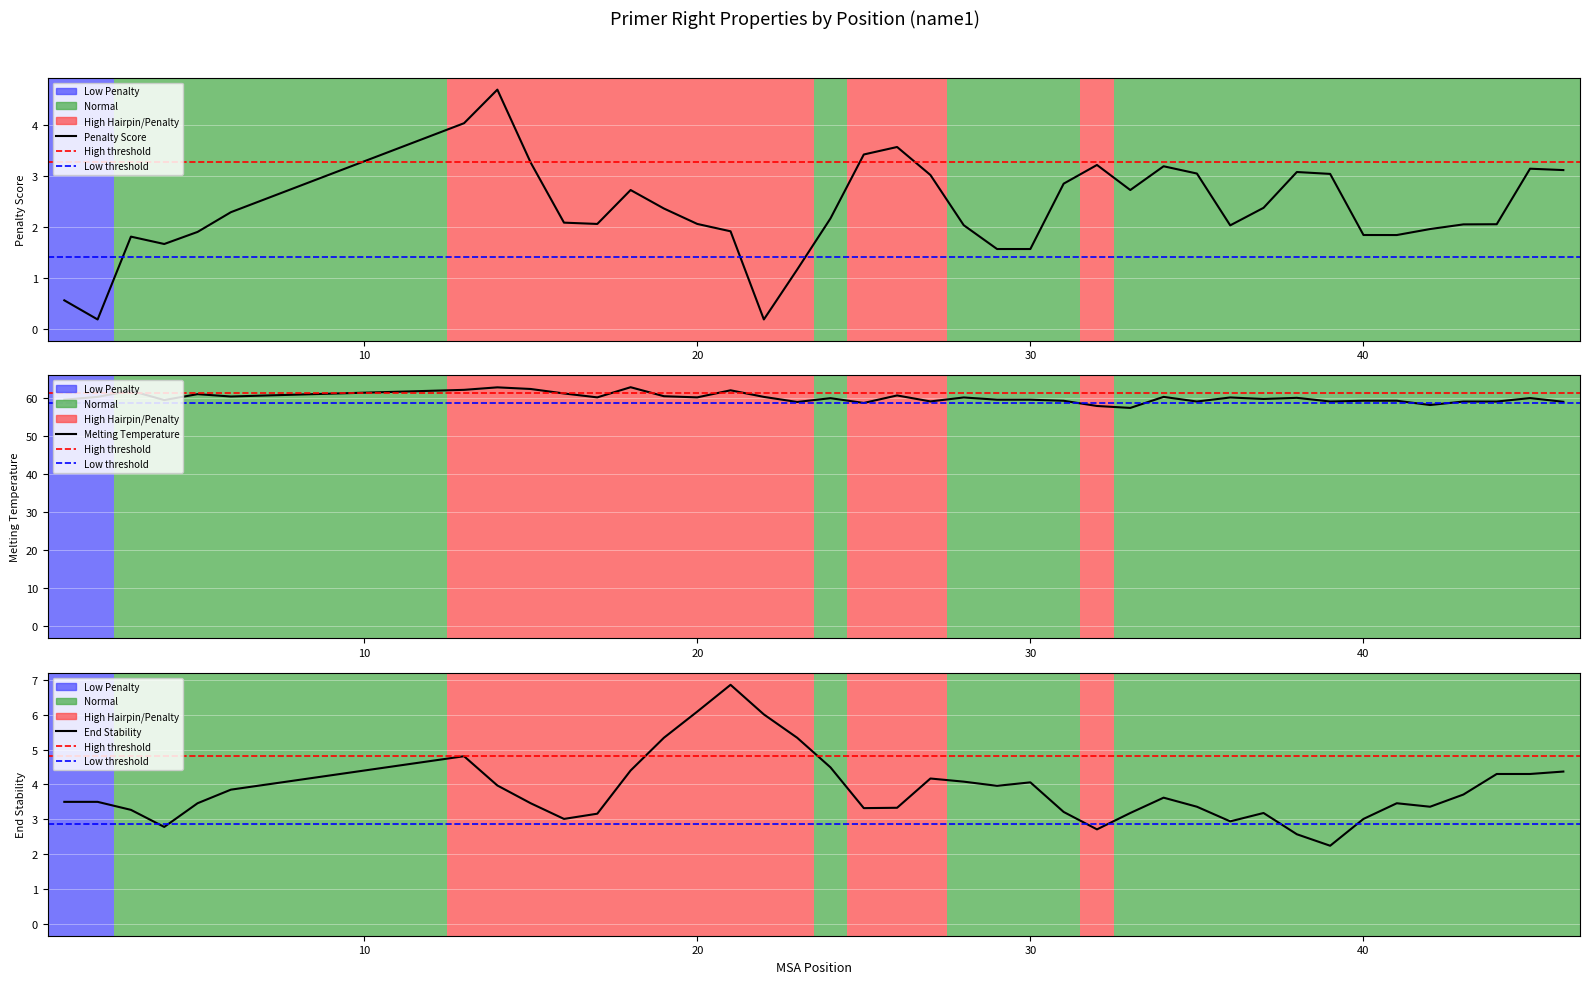

What is the average value of the pen series?

2.3